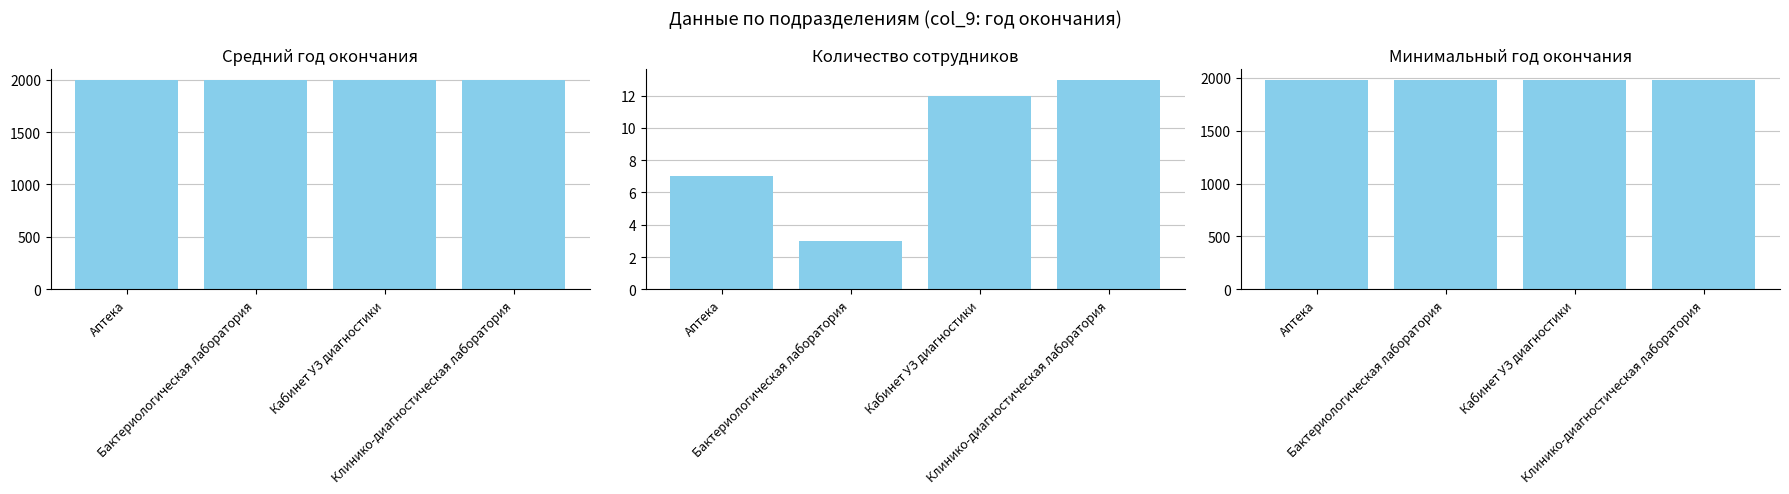

How many data points in Минимальный год окончания are above 1981?

1